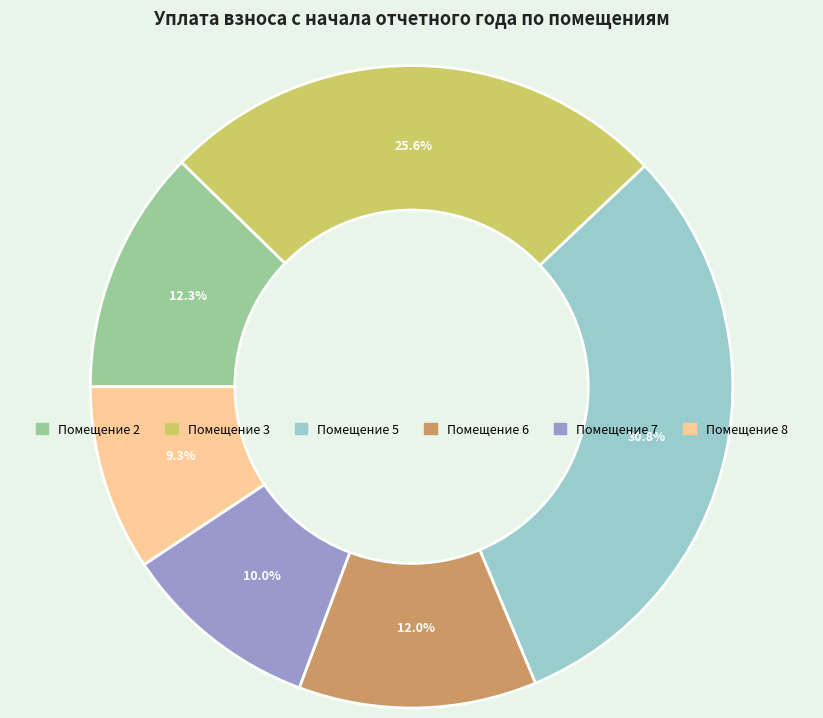

Is there any slice that represents more than half of the pie?

No